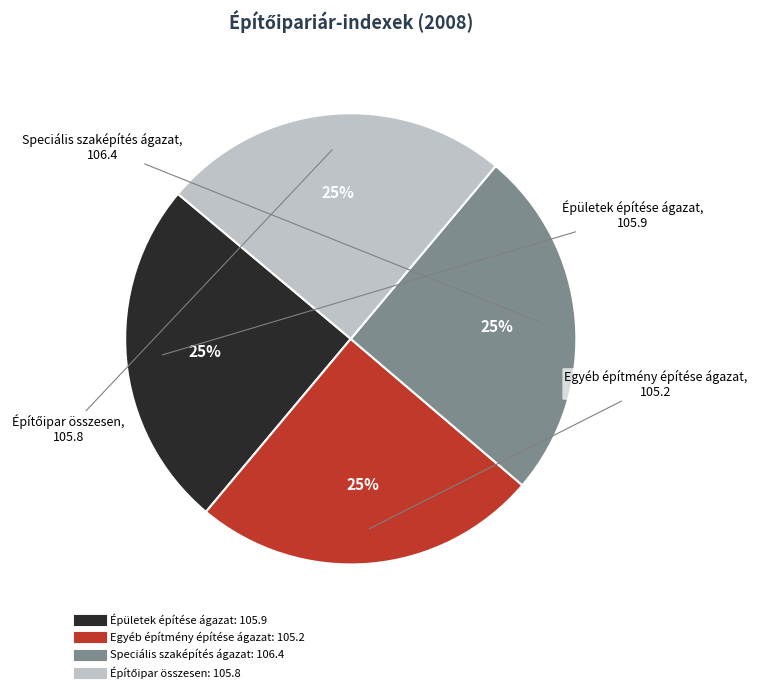

How many segments does this pie chart have?

4